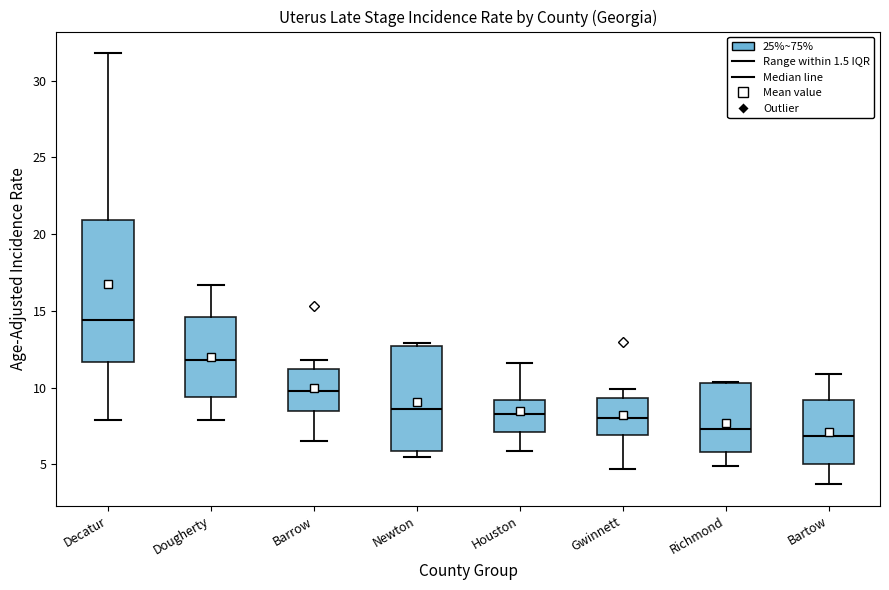

Reading left to right, transcribe this box plot: for each box, give where its median line is, the range the box spans, and where its two whiskers end, as read against the y-axis. The values are not printed on the chart, so give them approximately, as read against the axis.

Decatur: median 14.5, box 11.5 to 21.0, whiskers 8.0 to 32.0
Dougherty: median 12.0, box 9.5 to 14.5, whiskers 8.0 to 16.5
Barrow: median 10.0, box 8.5 to 11.0, whiskers 6.5 to 12.0
Newton: median 8.5, box 6.0 to 12.5, whiskers 5.5 to 13.0
Houston: median 8.5, box 7.0 to 9.0, whiskers 6.0 to 11.5
Gwinnett: median 8.0, box 7.0 to 9.5, whiskers 4.5 to 10.0
Richmond: median 7.5, box 6.0 to 10.5, whiskers 5.0 to 10.5
Bartow: median 7.0, box 5.0 to 9.0, whiskers 3.5 to 11.0